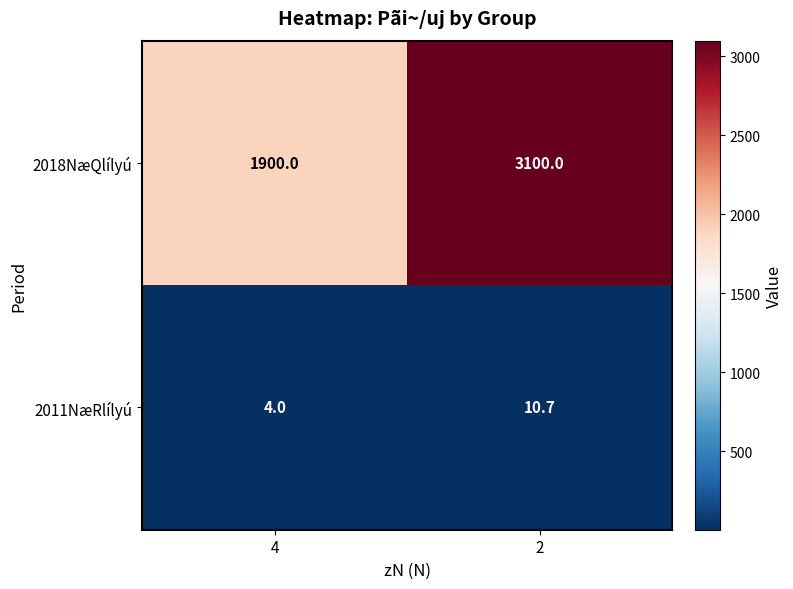

What is the difference between the 2011NæRlílyú values at 4 and 2?

6.7